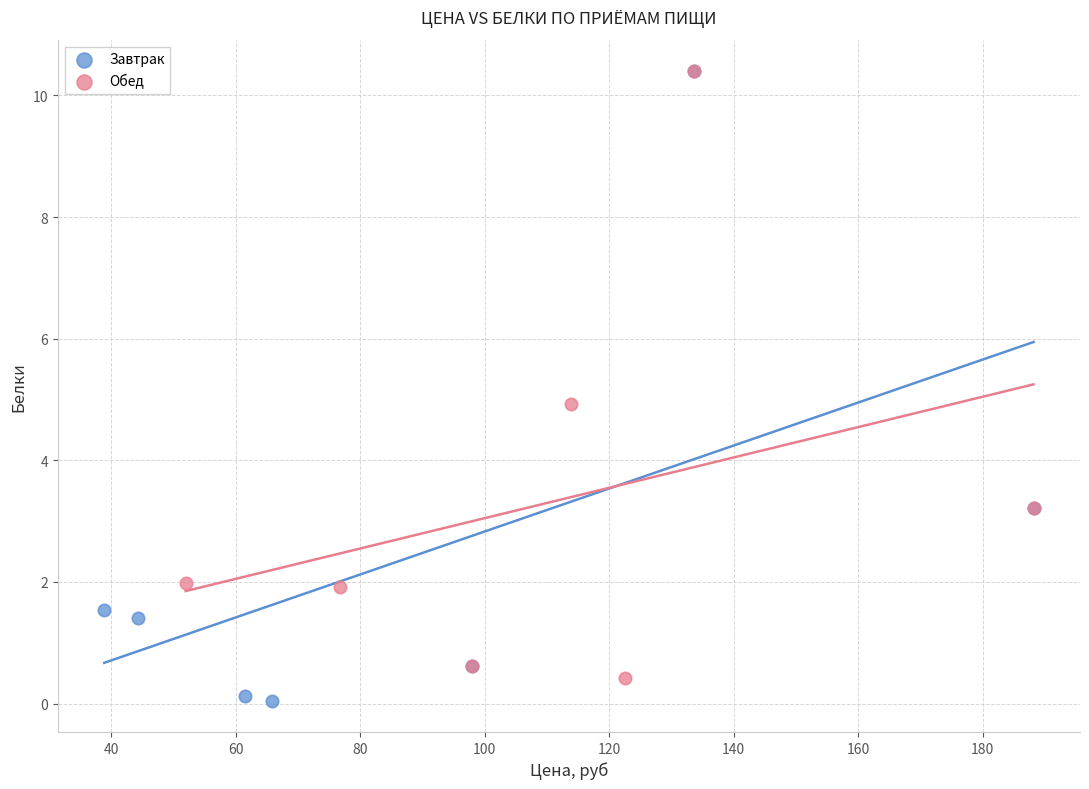

Which series reaches the minimum Y coordinate?

Завтрак